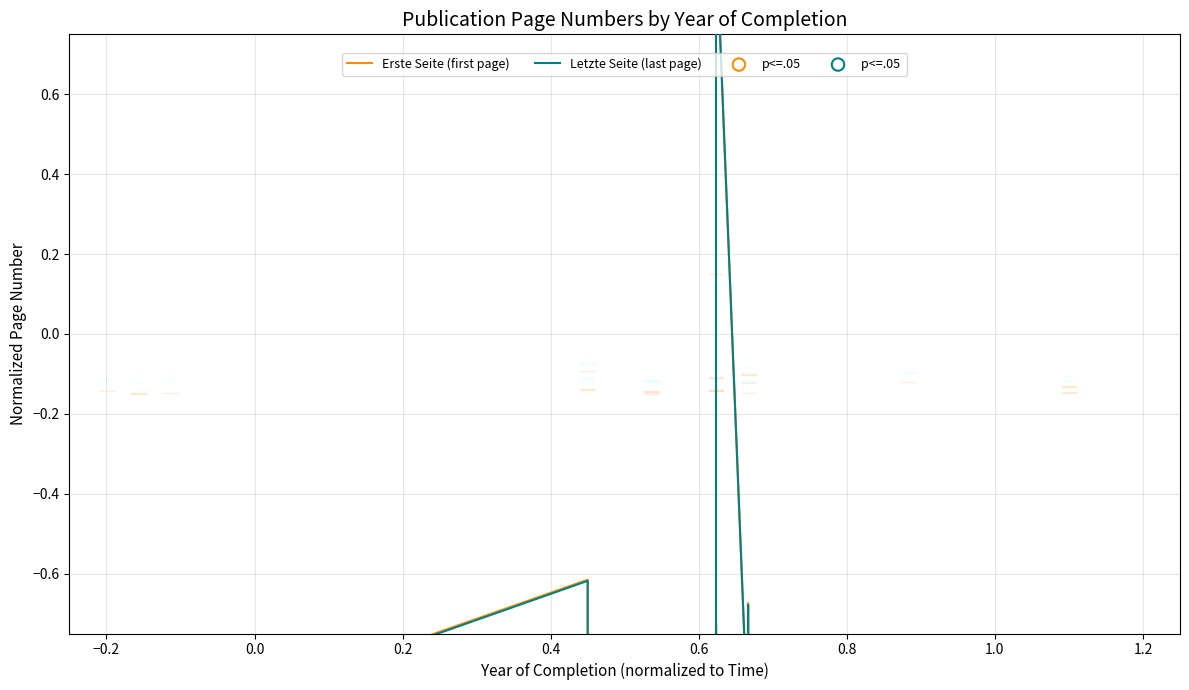

Which series has the widest spread of Y values?

Erste Seite (first page)